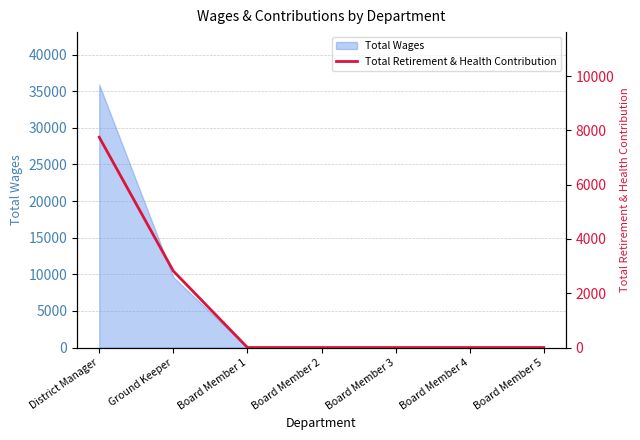

True or false: the data shows -4609 at Board Member 5.

False